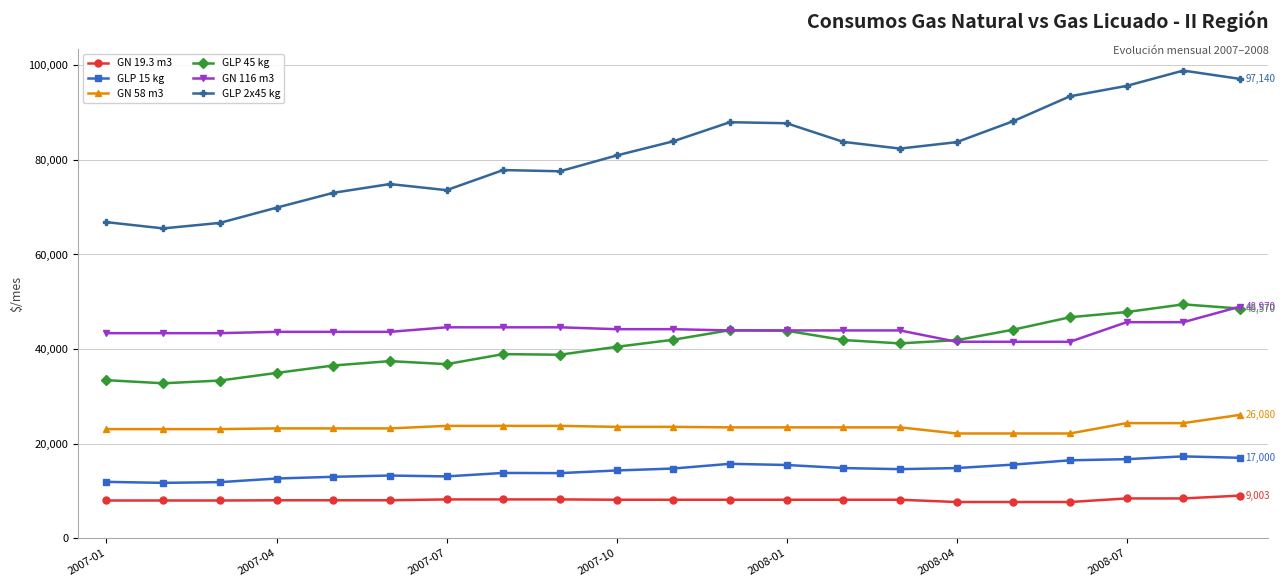

What is the sum of all GN 19.3 m3 values?

170093.6